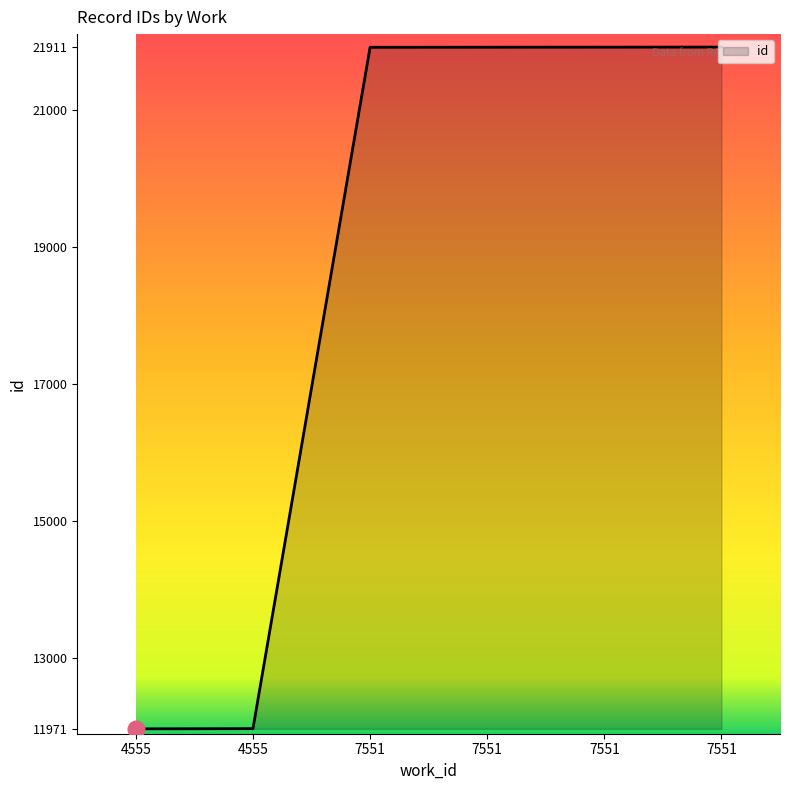

How many lines are shown in the chart?

1